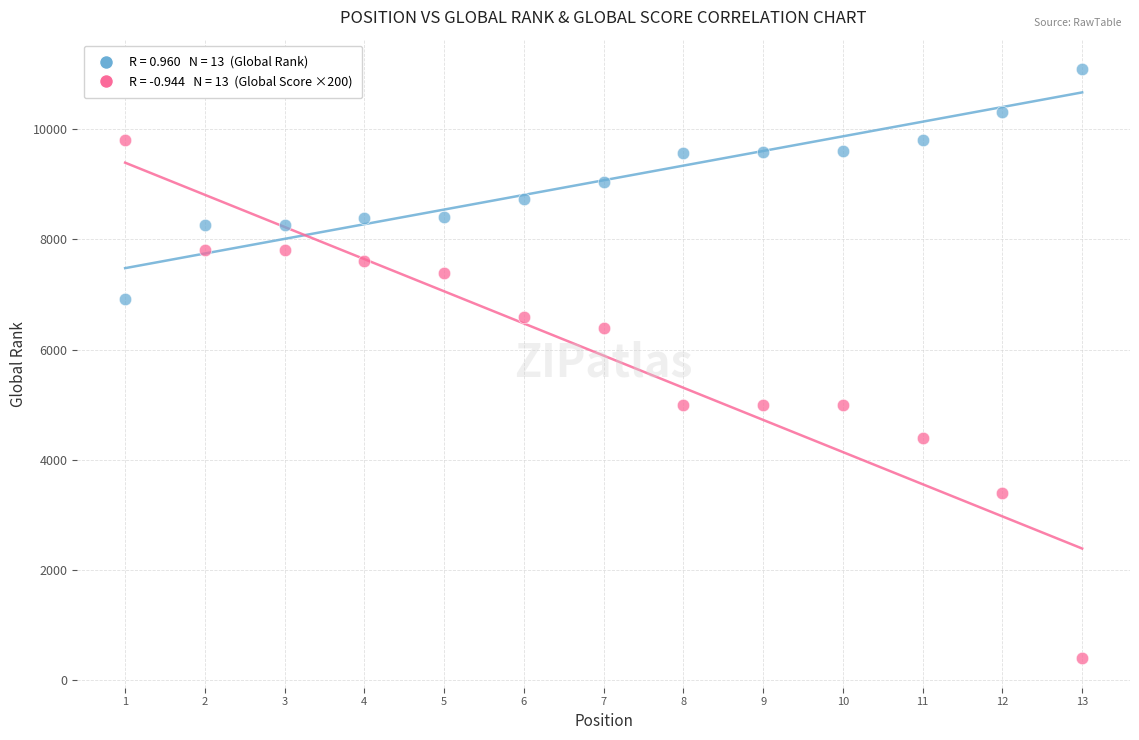

Across all data points, what is the range of X values (max minus min)?

12